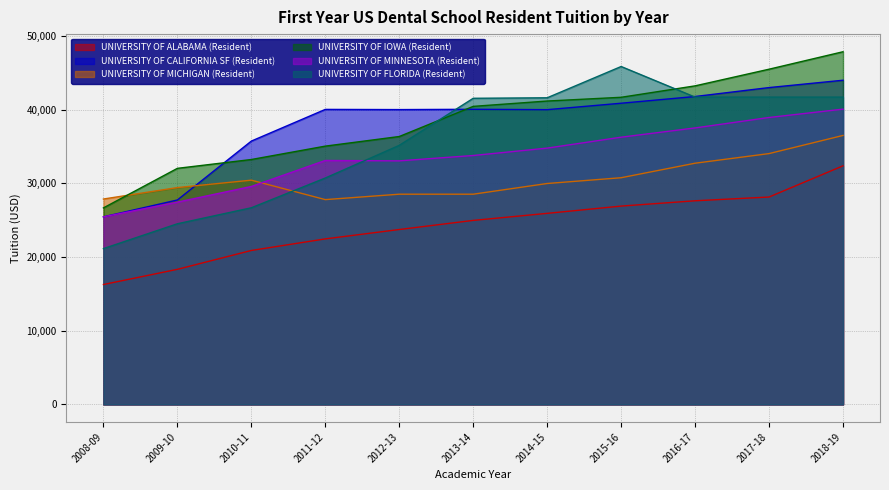

Reading left to right, list all the values displayed in this chart.

UNIVERSITY OF ALABAMA (Resident): 16275	18339	20899	22471	23743	24981	25936	26924	27644	28155	32393
UNIVERSITY OF CALIFORNIA SF (Resident): 25467	27752	35750	40051	40026	40065	40016	40889	41802	43014	44011
UNIVERSITY OF MICHIGAN (Resident): 27883	29437	30443	27802	28538	28538	29990	30774	32745	34052	36516
UNIVERSITY OF IOWA (Resident): 26678	32048	33248	35065	36370	40462	41187	41695	43247	45509	47879
UNIVERSITY OF MINNESOTA (Resident): 25464	27460	29586	33118	33065	33791	34794	36277	37535	38953	40087
UNIVERSITY OF FLORIDA (Resident): 21150	24524	26694	30736	35170	41560	41628	45874	41720	41720	41720